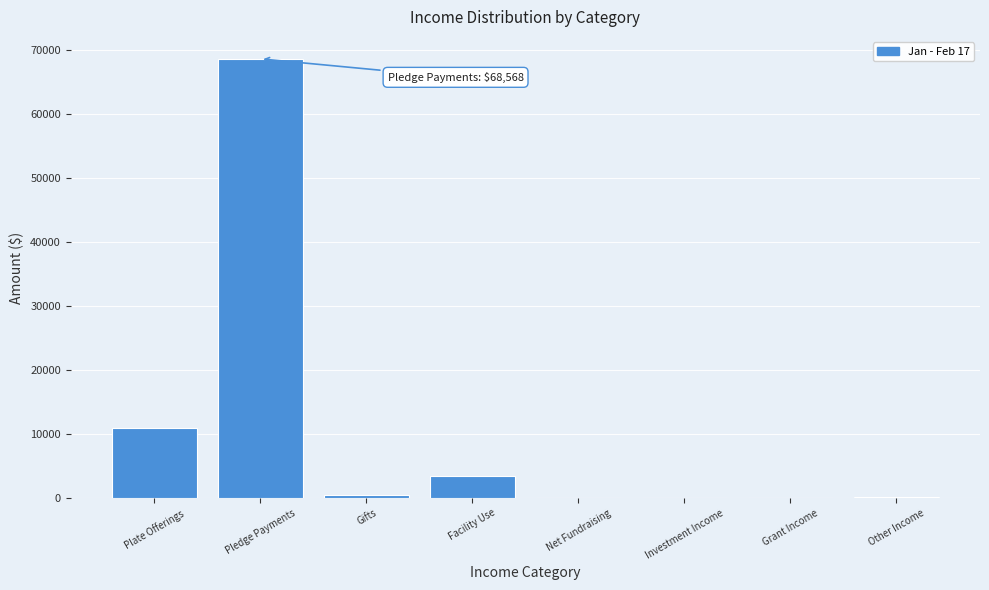

Which has a higher value, Investment Income or Pledge Payments?

Pledge Payments